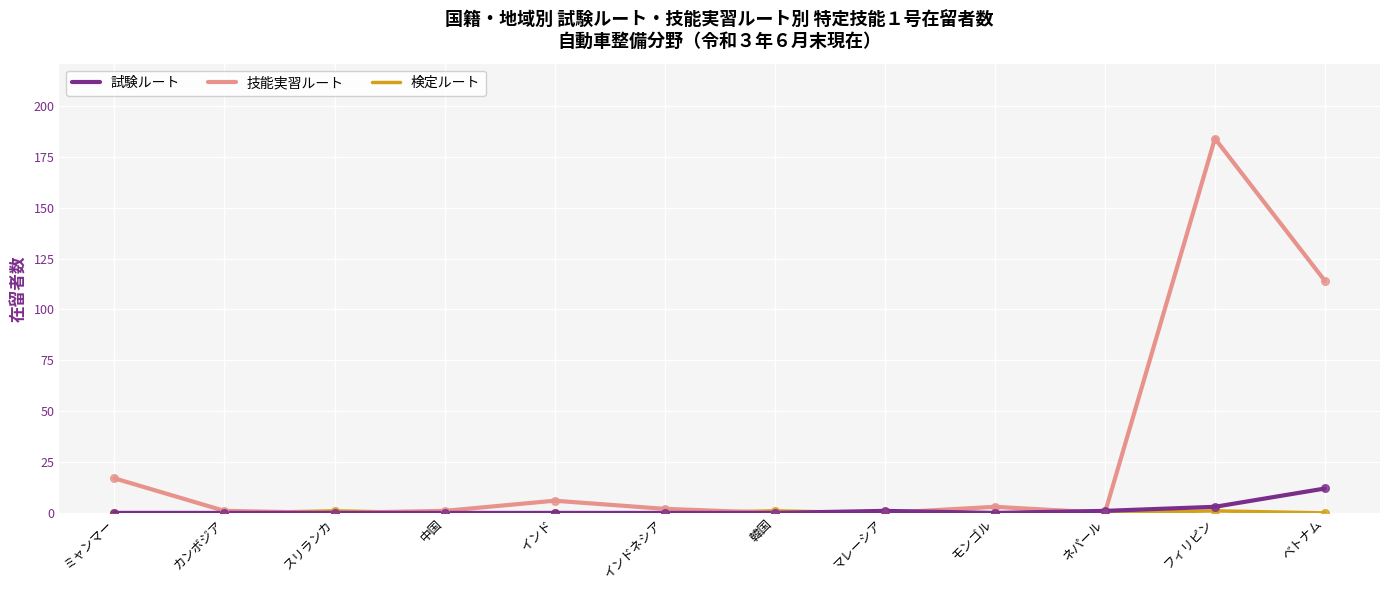

Which series has the largest total across all categories?

技能実習ルート